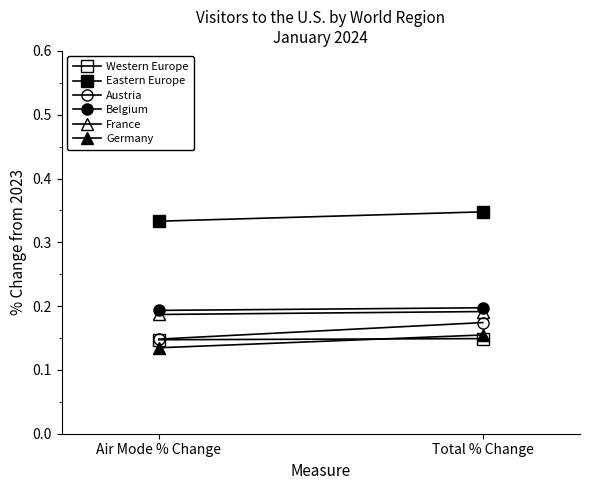

Reading left to right, what are all the values shown in this chart?

Western Europe: Air Mode % Change=0.1	Total % Change=0.1
Eastern Europe: Air Mode % Change=0.3	Total % Change=0.3
Austria: Air Mode % Change=0.1	Total % Change=0.2
Belgium: Air Mode % Change=0.2	Total % Change=0.2
France: Air Mode % Change=0.2	Total % Change=0.2
Germany: Air Mode % Change=0.1	Total % Change=0.2